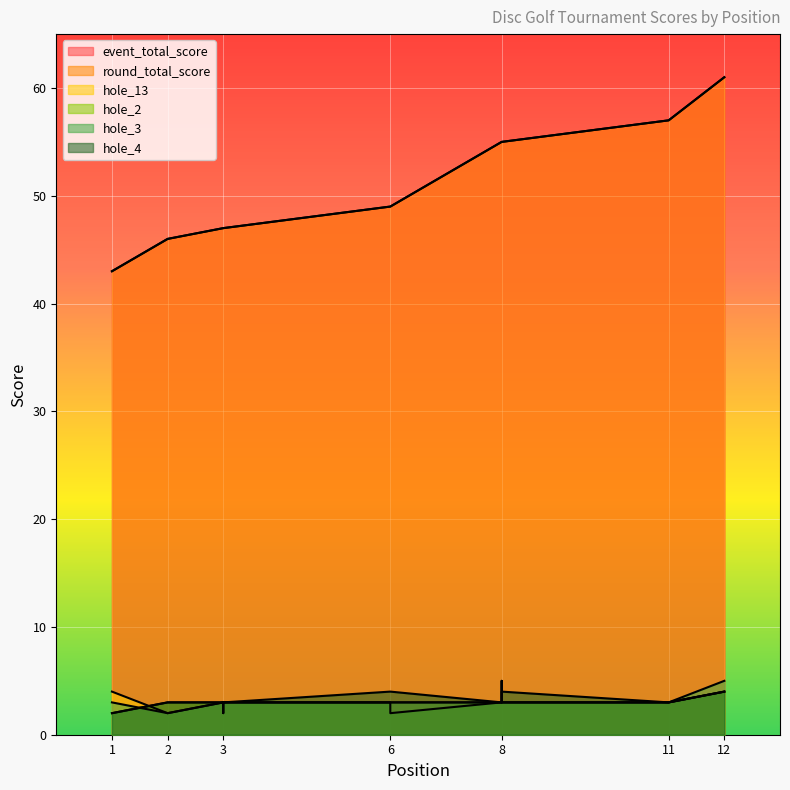

What is the difference between the event_total_score values at 12 and 1?

18